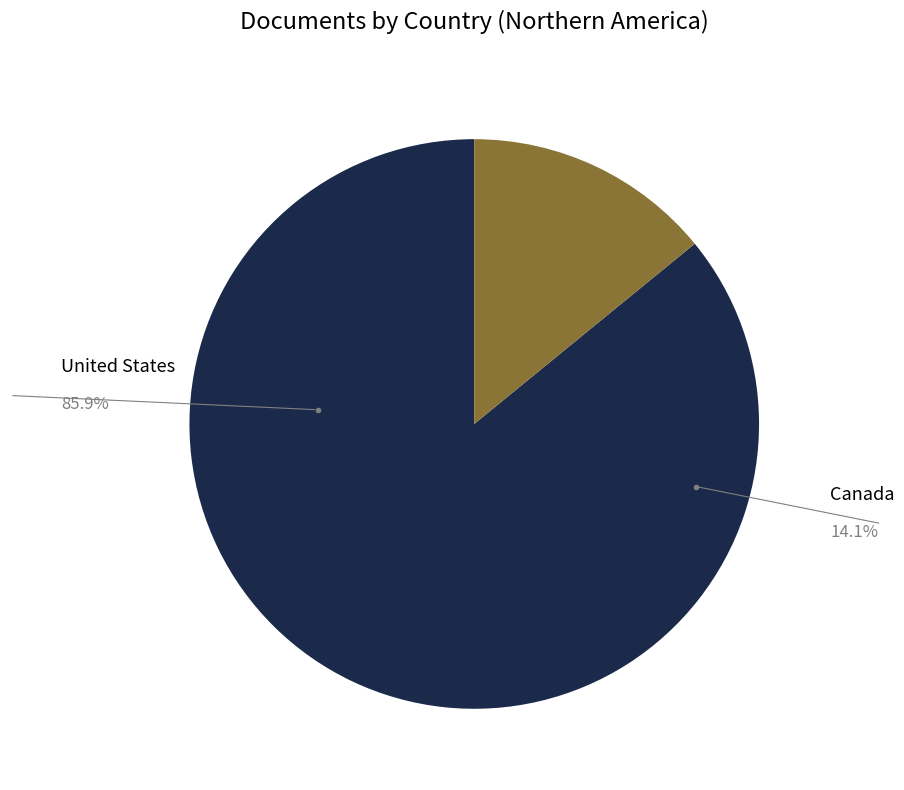

Does any single category account for the majority?

Yes